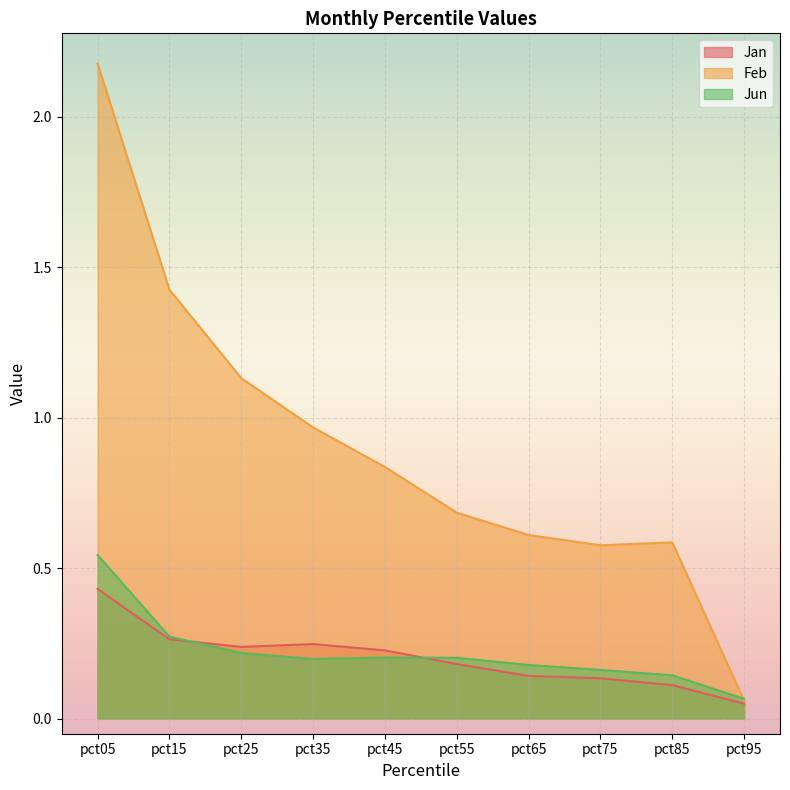

True or false: Jan and Feb cross at least once.

False